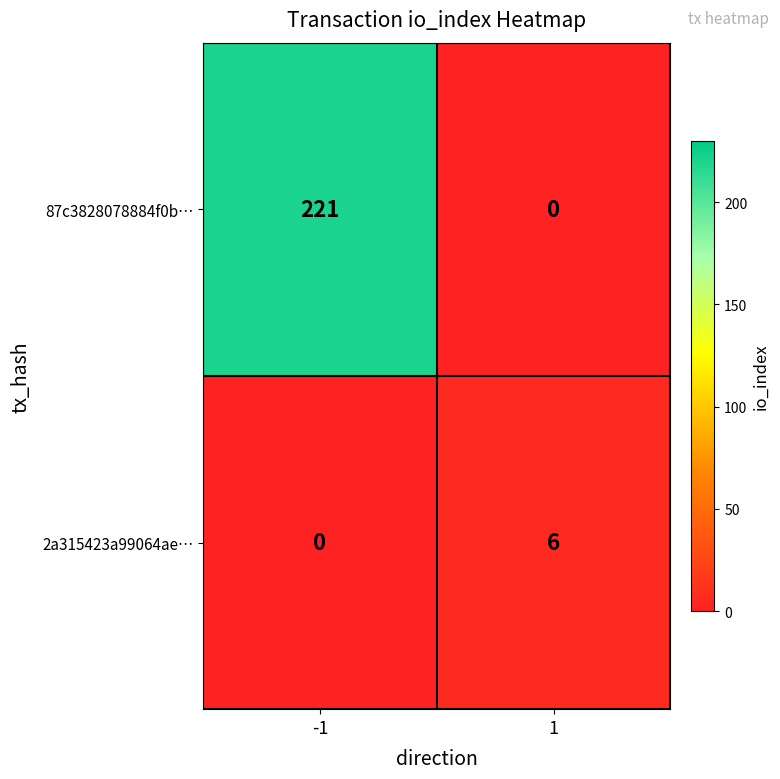

The 2a315423a99064ae… series shows 6 at 1. True or false?

True